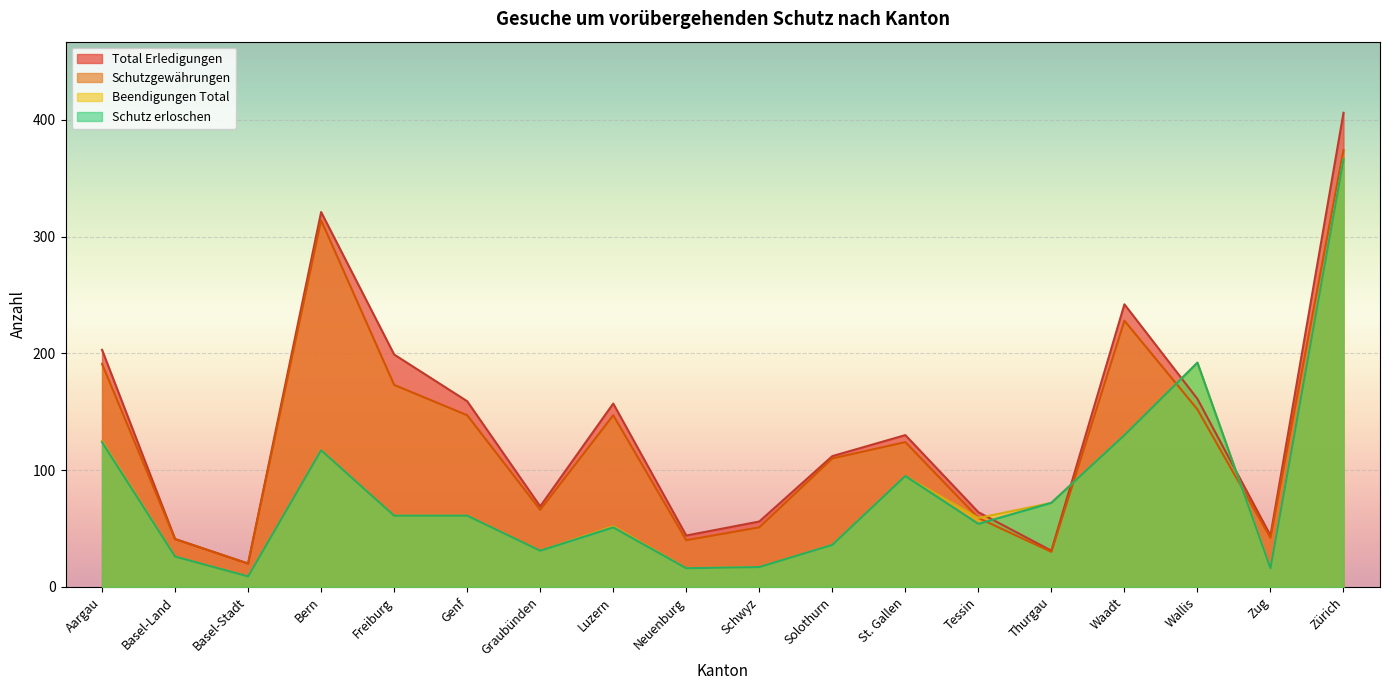

What is the total value across all series at Zürich?

1512